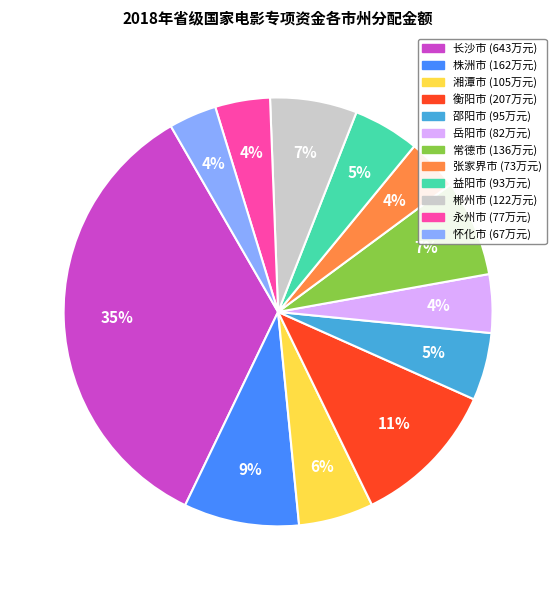

Does 邵阳市 account for over 50% of the chart?

No